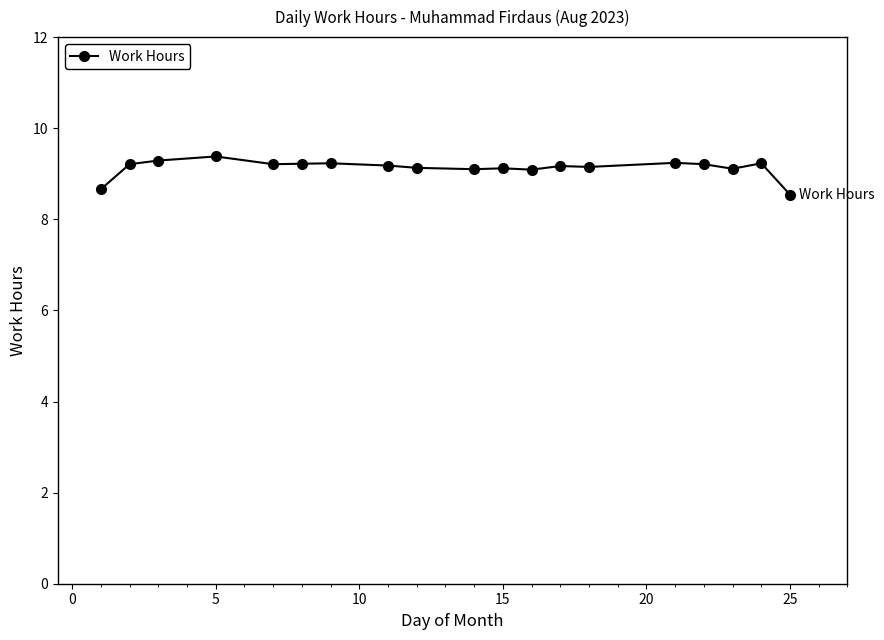

True or false: the data has more than 1 interior local peaks.

True